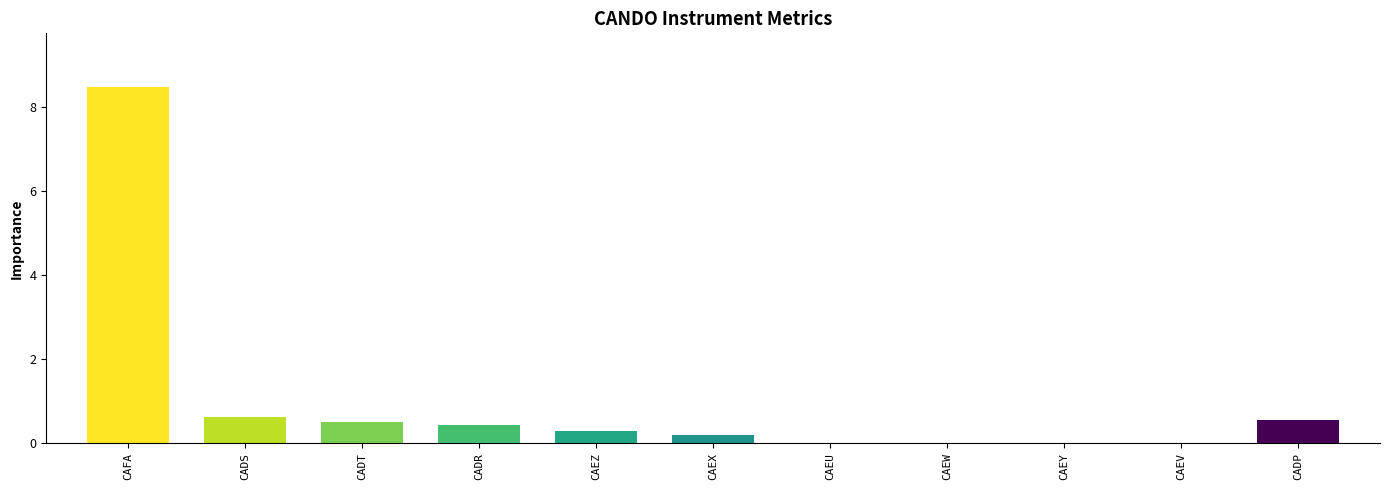

Which has a higher value, CAEY or CAEX?

CAEX